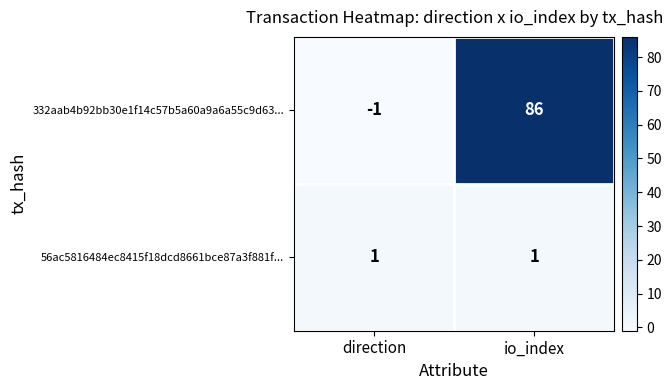

At which category does the chart reach its peak across all series?

io_index